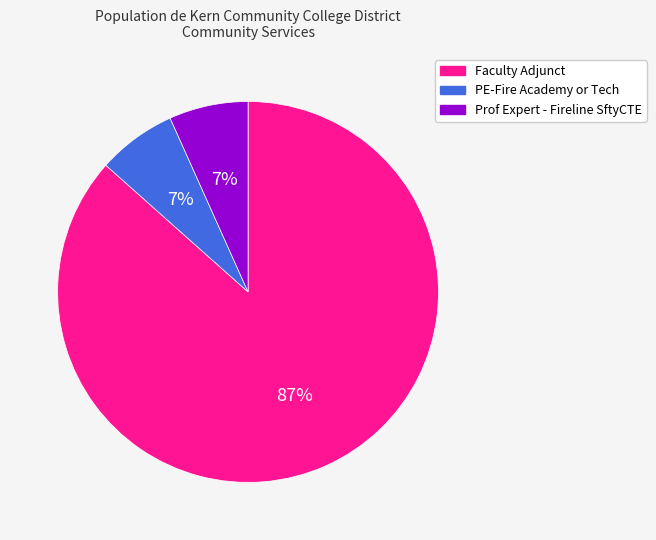

What is the largest slice in the pie chart?

Faculty Adjunct